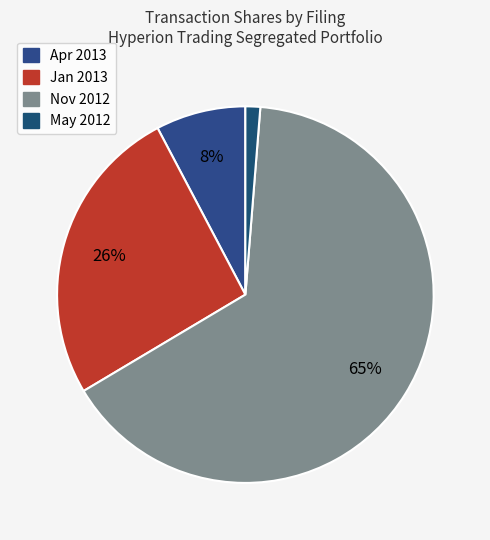

Count the number of slices in the pie.

4